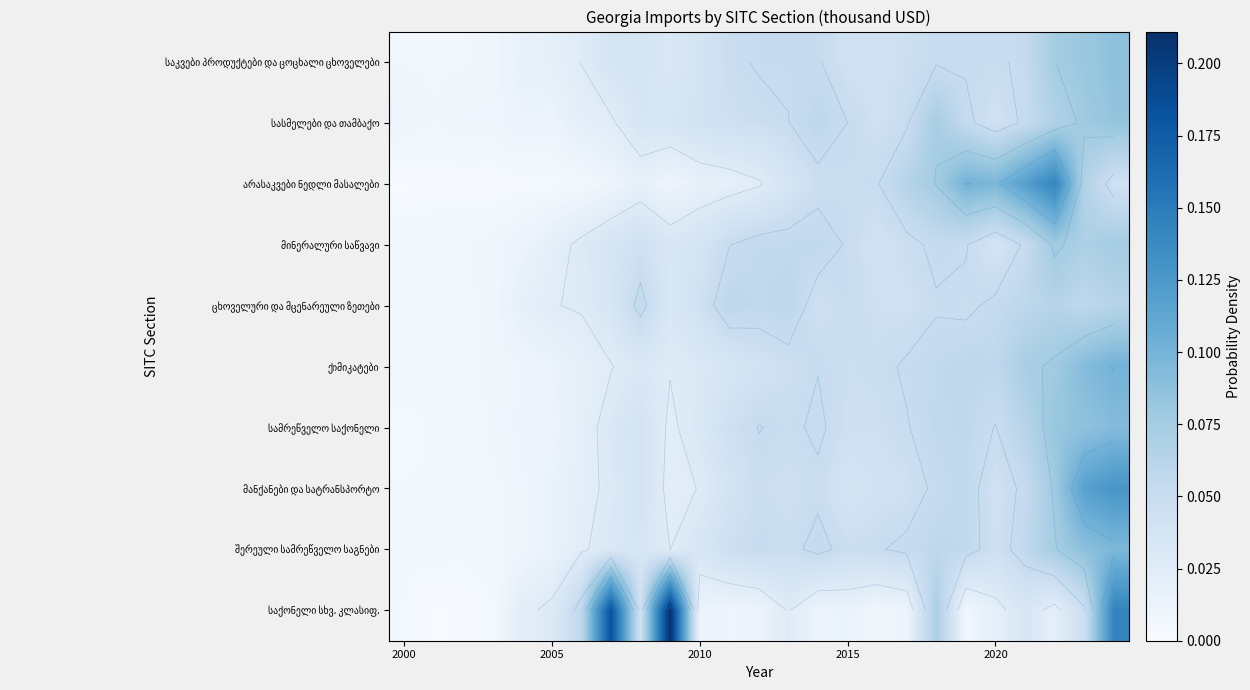

What is the difference between the highest and lowest values at 2020?

0.1